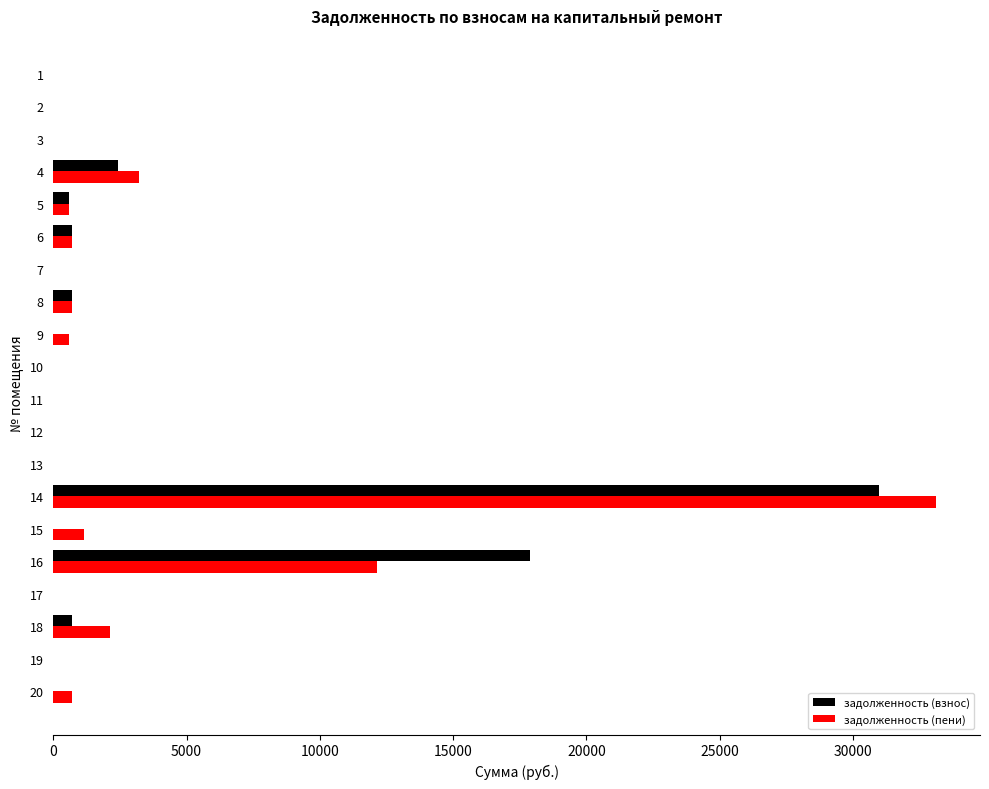

What is the maximum value for задолженность (пени)?

33107.6